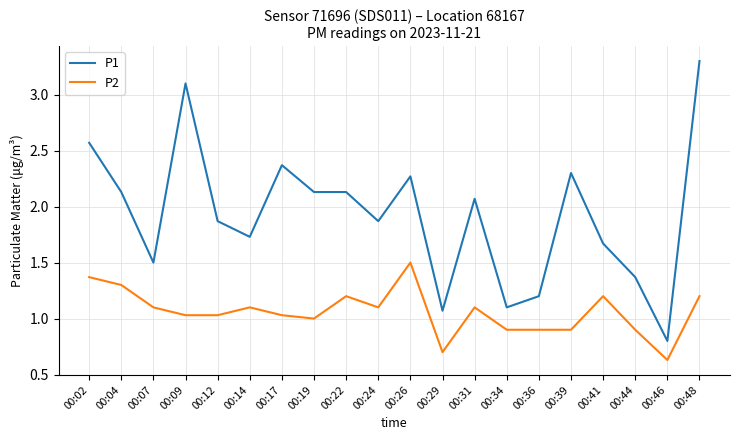

True or false: P2 and P1 cross at least once.

False